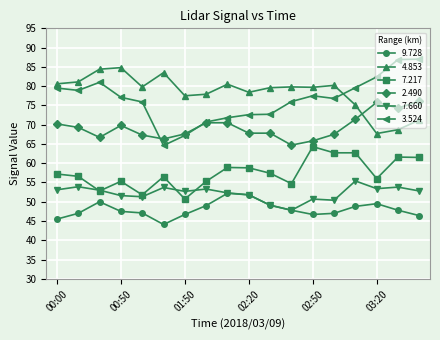

What is the greatest value displayed?

87.0